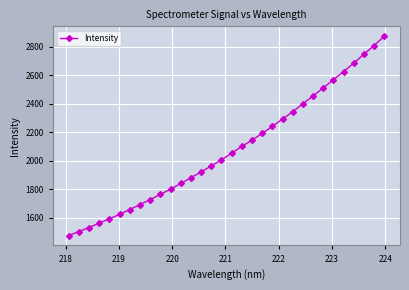

What is the value of the 7th point from the left?

1659.4